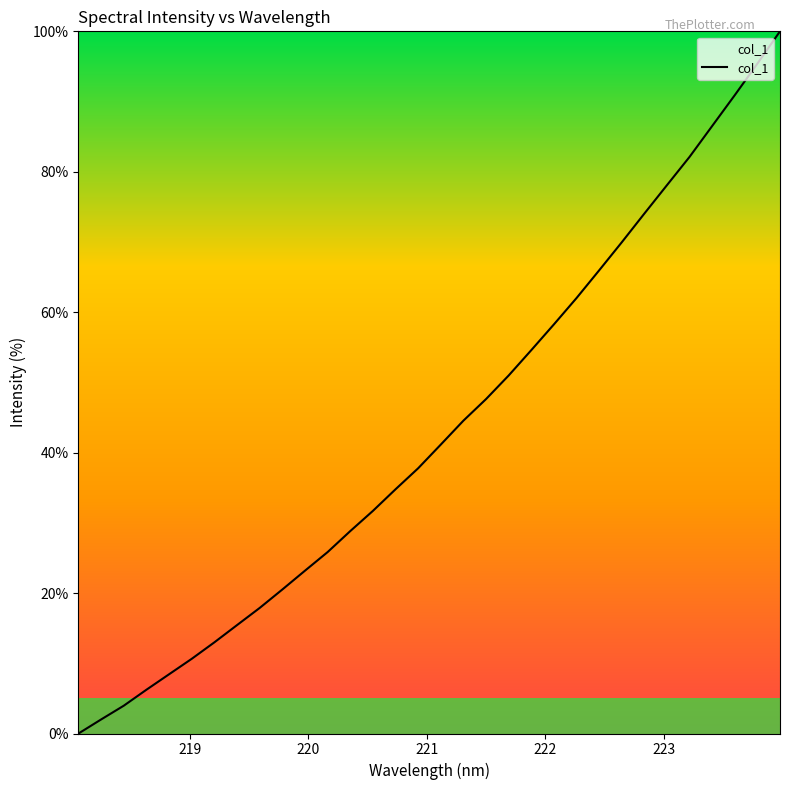

What is the maximum value shown in the chart?

100.0